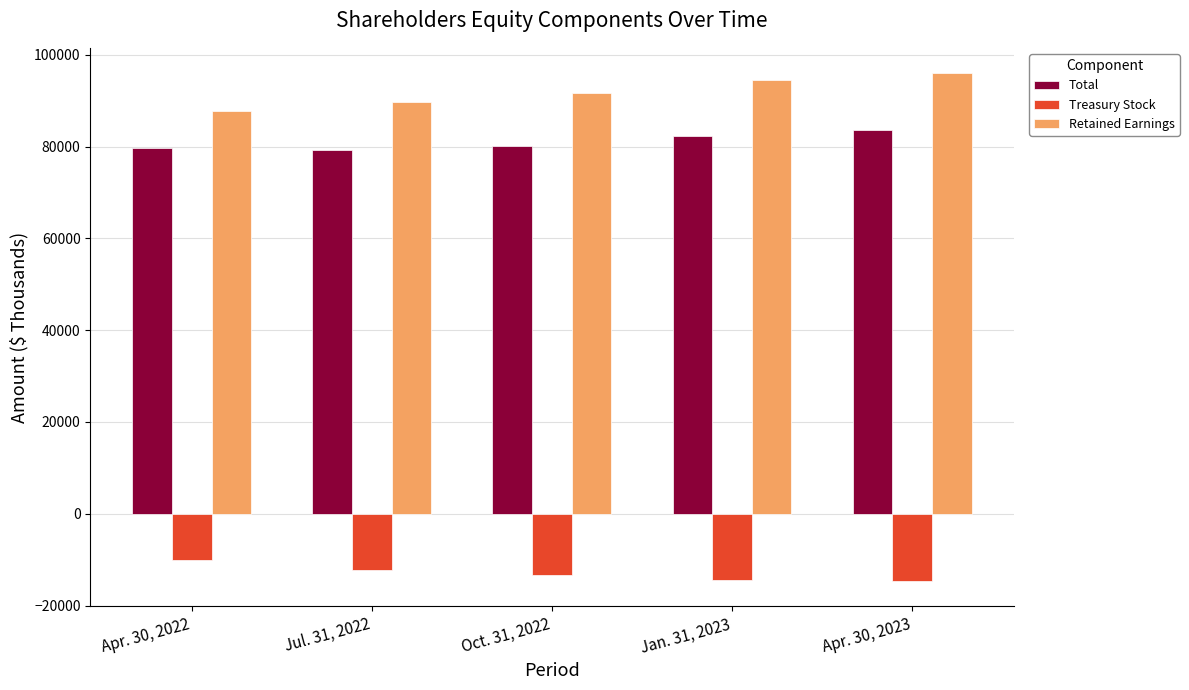

What is the average value of the Total series?

81024